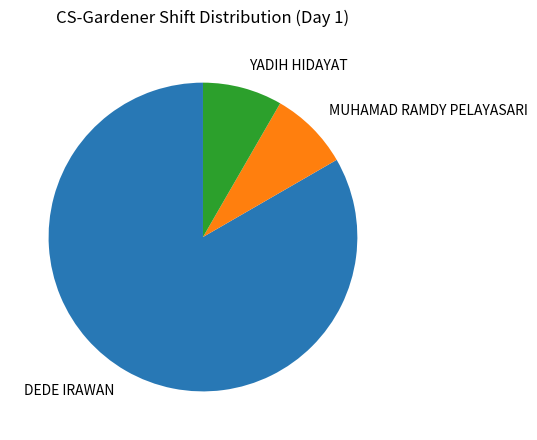

Which has a higher value, YADIH HIDAYAT or DEDE IRAWAN?

DEDE IRAWAN